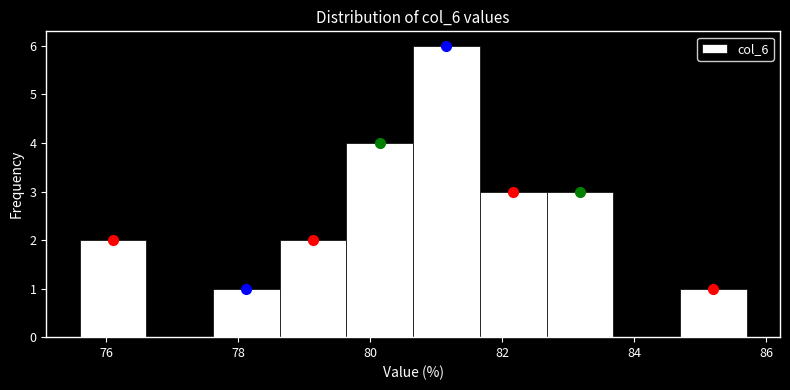

Reading left to right, transcribe this chart: for each bar, give the range it covers on the x-axis and its height. Neither the bar edges nor the heights are printed on the chart, so give them approximately, as read against the axes.

75.6 to 76.6: 2
76.6 to 77.6: 0
77.6 to 78.6: 1
78.6 to 79.6: 2
79.6 to 80.6: 4
80.6 to 81.6: 6
81.6 to 82.6: 3
82.6 to 83.6: 3
83.6 to 84.6: 0
84.6 to 85.8: 1